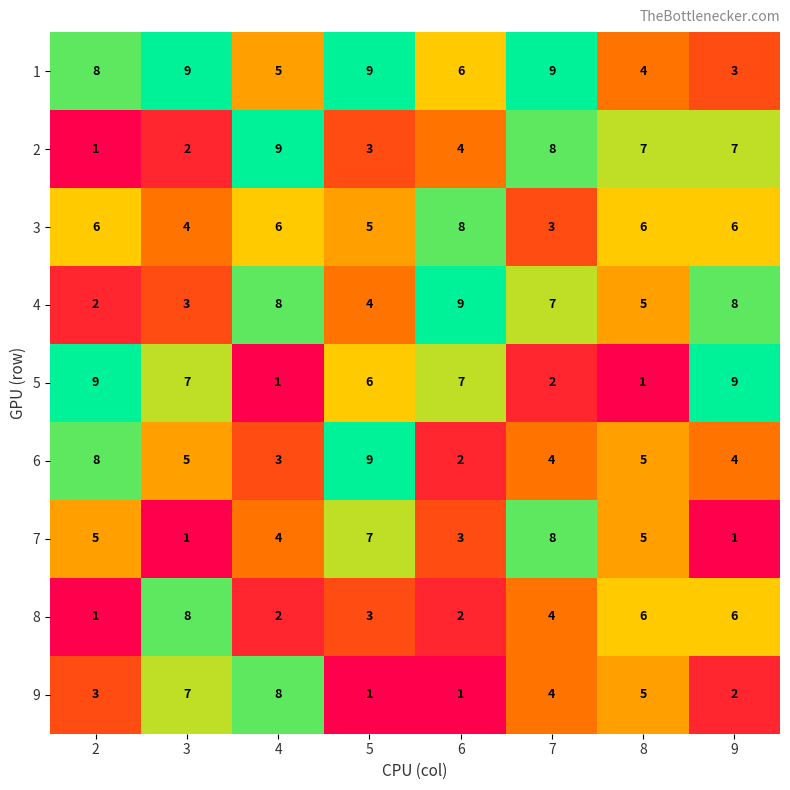

What is the greatest value displayed?

9